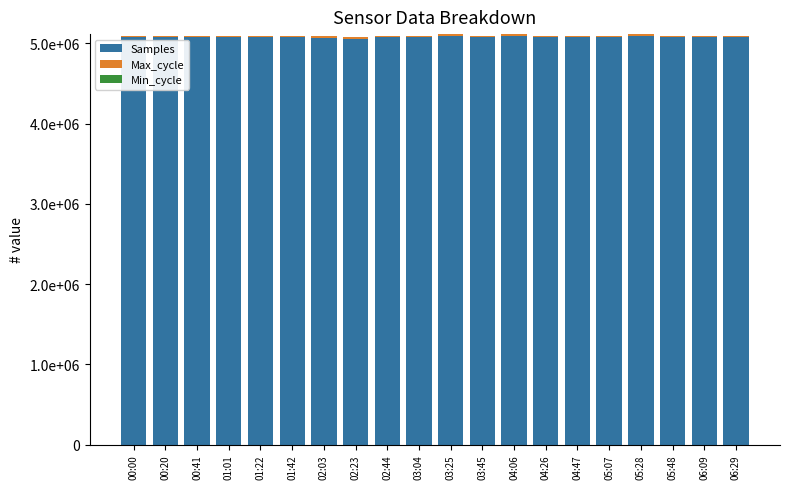

Are the bars horizontal?

No